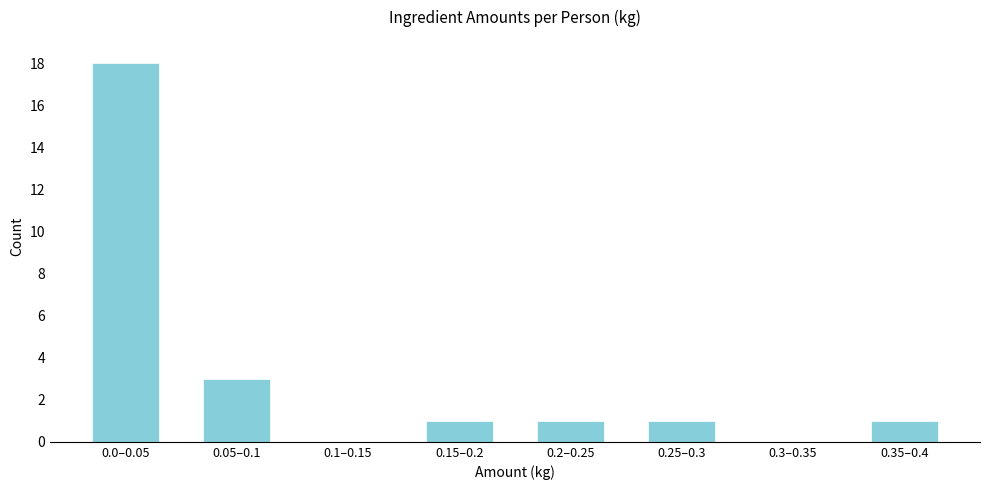

Reading left to right, transcribe all the data shown in this chart.

0.0–0.05=18	0.05–0.1=3	0.1–0.15=0	0.15–0.2=1	0.2–0.25=1	0.25–0.3=1	0.3–0.35=0	0.35–0.4=1